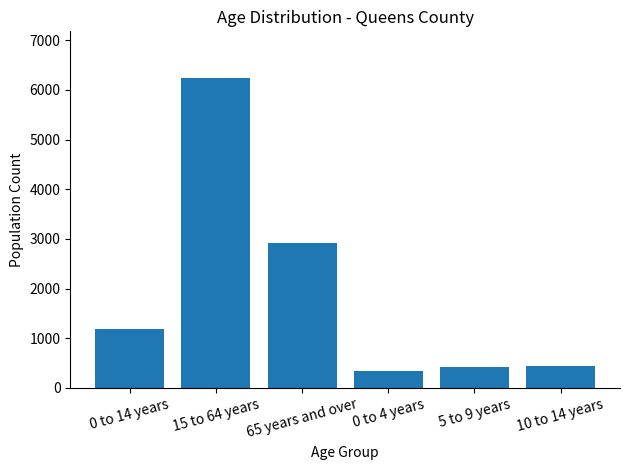

Count the number of data series in this chart.

1